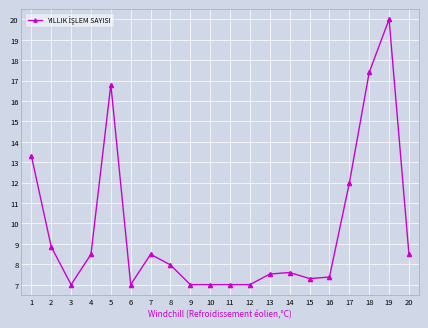

Where is the data nearest to the value 13?

1